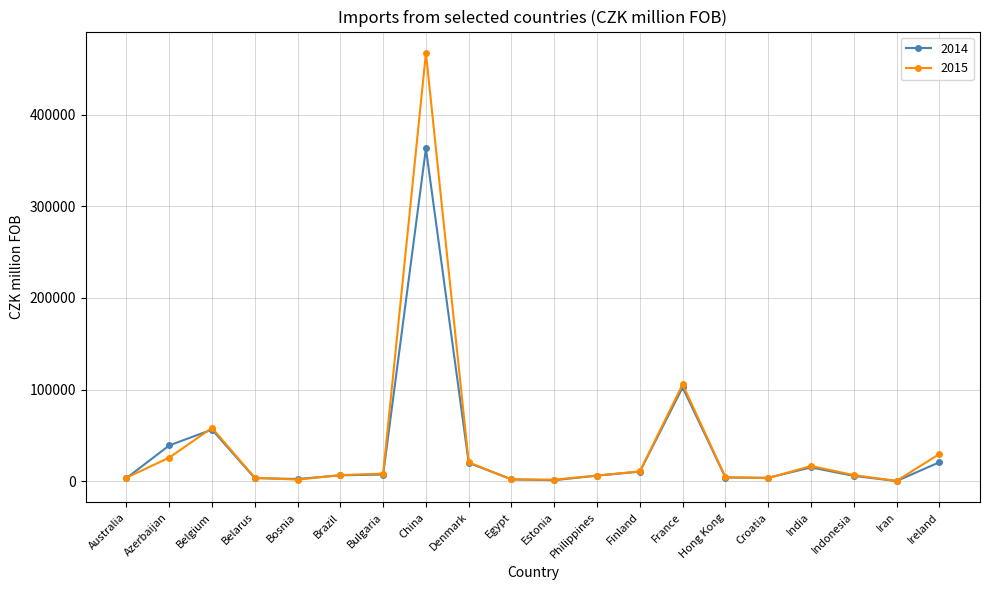

True or false: 2015 has a value of 58130 at Belgium.

True